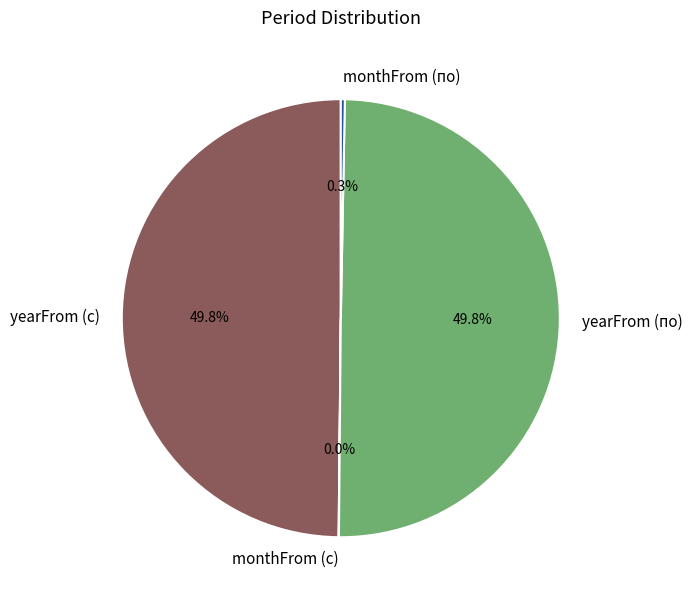

Does monthFrom (по) represent more than half of the total?

No